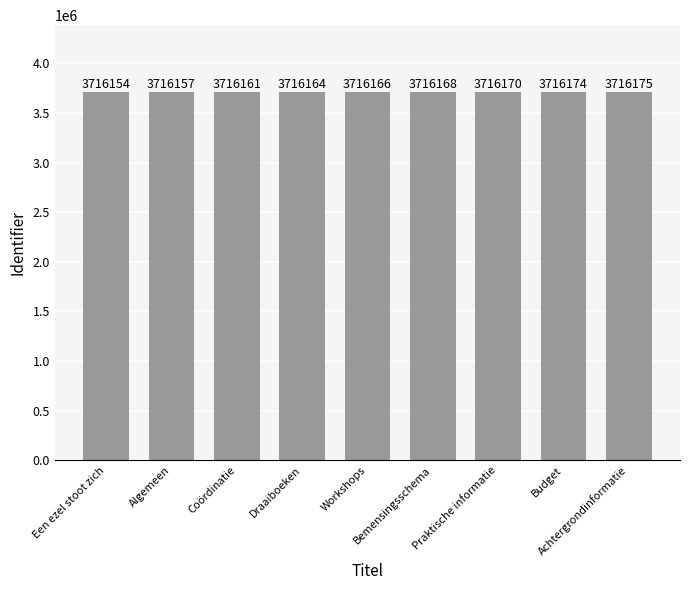

What is the change in value from Coördinatie to Draaiboeken?

+3